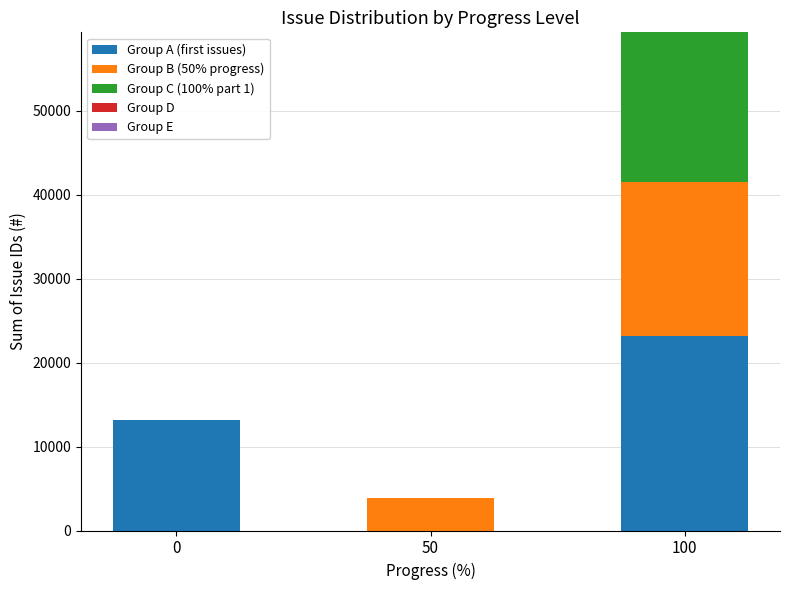

What is the sum of all Group A (first issues) values?

36354